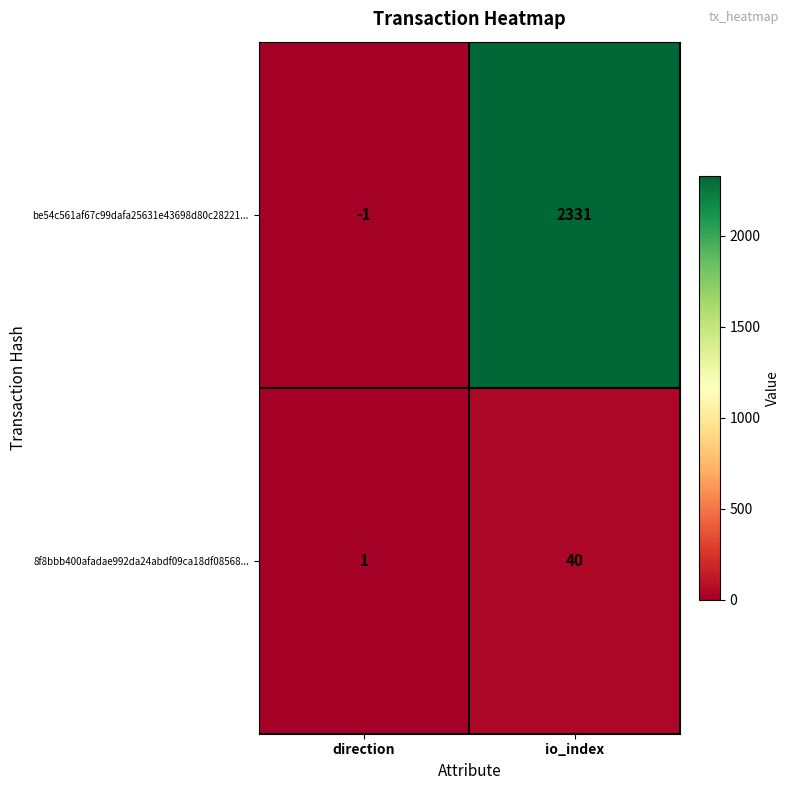

At how many categories does at least one series exceed 1006?

1